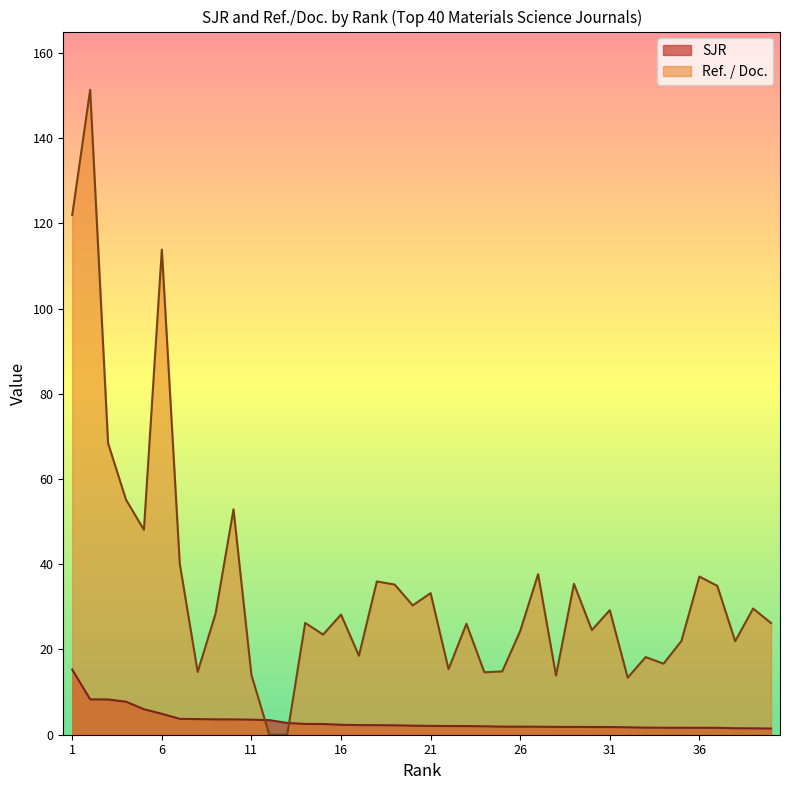

How many lines are shown in the chart?

2